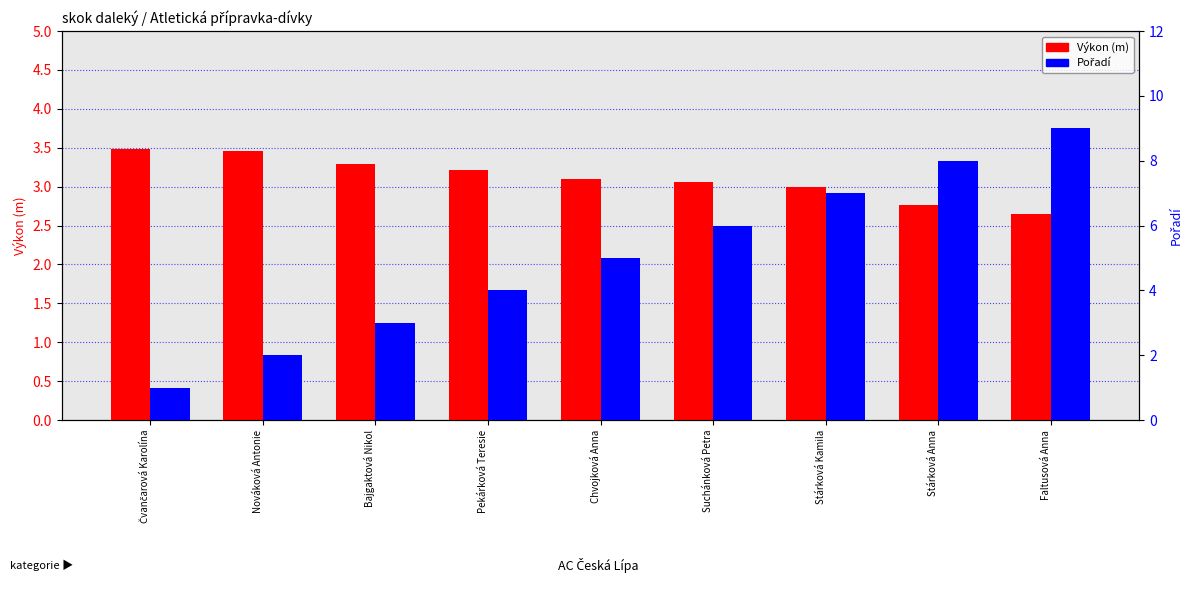

What position from the right is Stárková Anna?

2